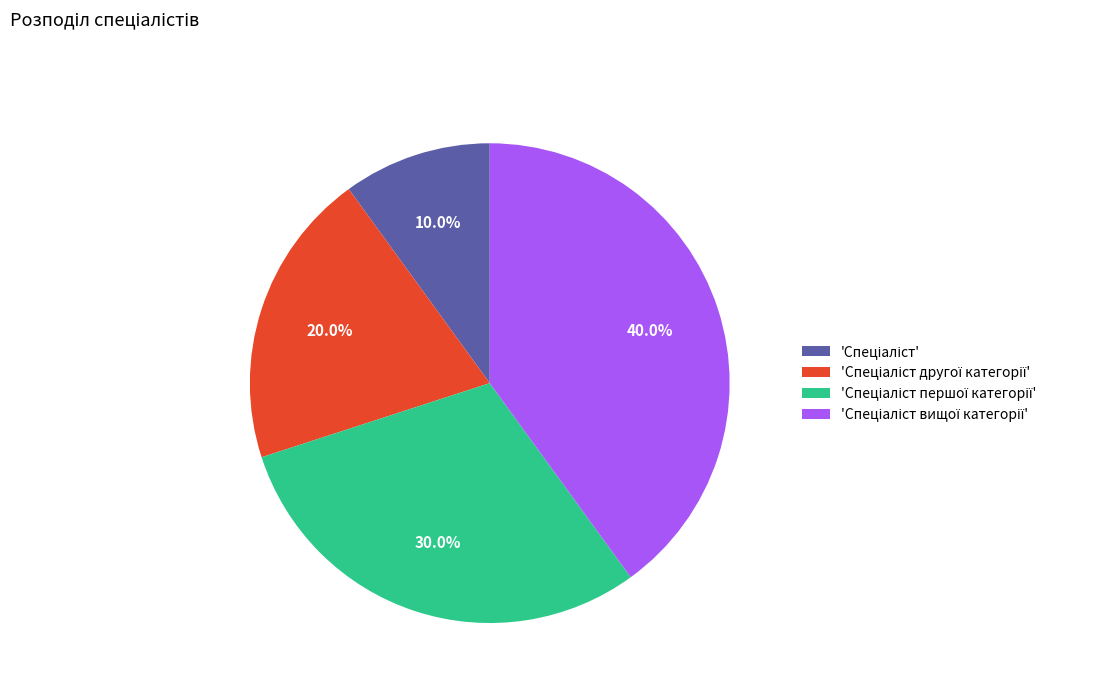

Is there any slice that represents more than half of the pie?

No